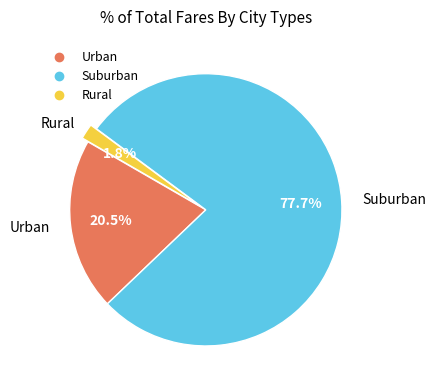

Does any single category account for the majority?

Yes